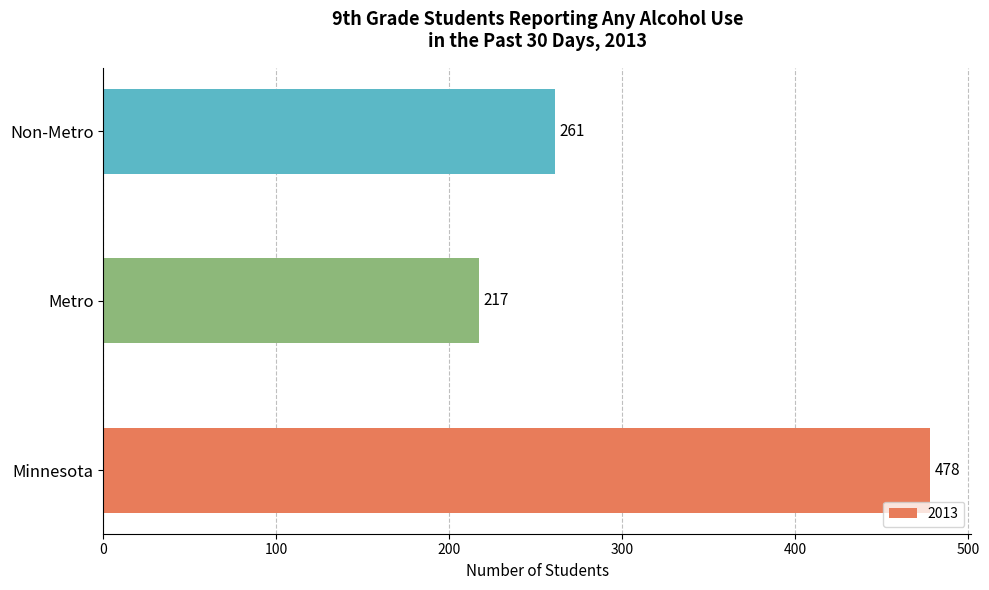

What is the maximum value shown in the chart?

478